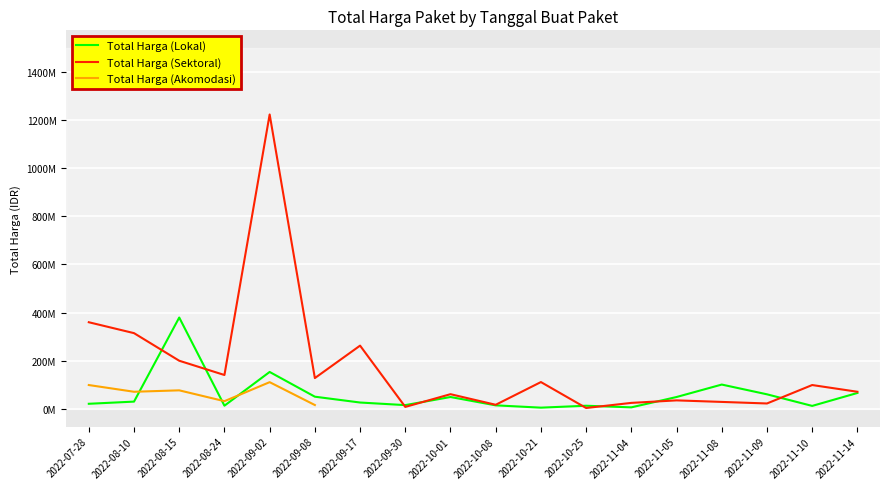

True or false: Total Harga (Akomodasi) and Total Harga (Sektoral) cross at least once.

False